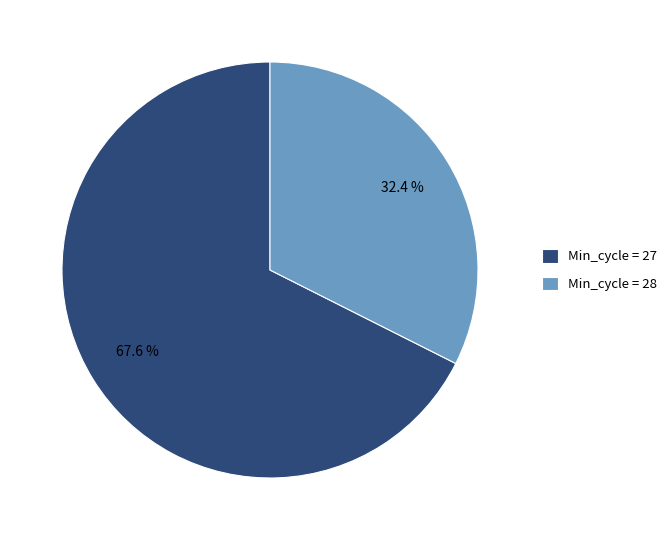

Which slice is the smallest?

Min_cycle = 28